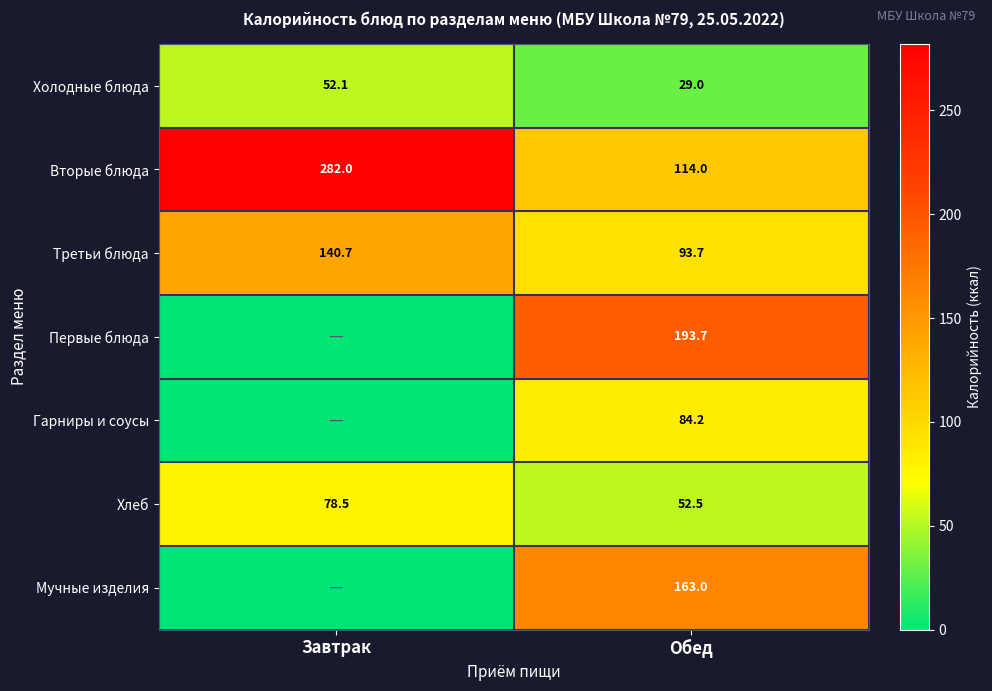

The value of Третьи блюда at Завтрак is 94.7. True or false?

False